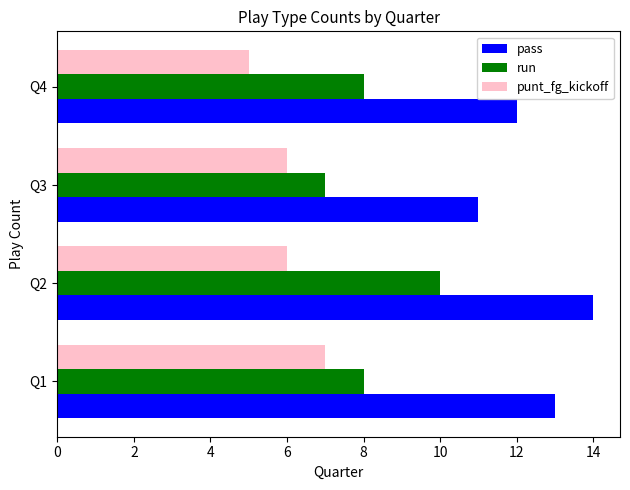

Rank the series by their maximum value, from lowest to highest.

punt_fg_kickoff, run, pass